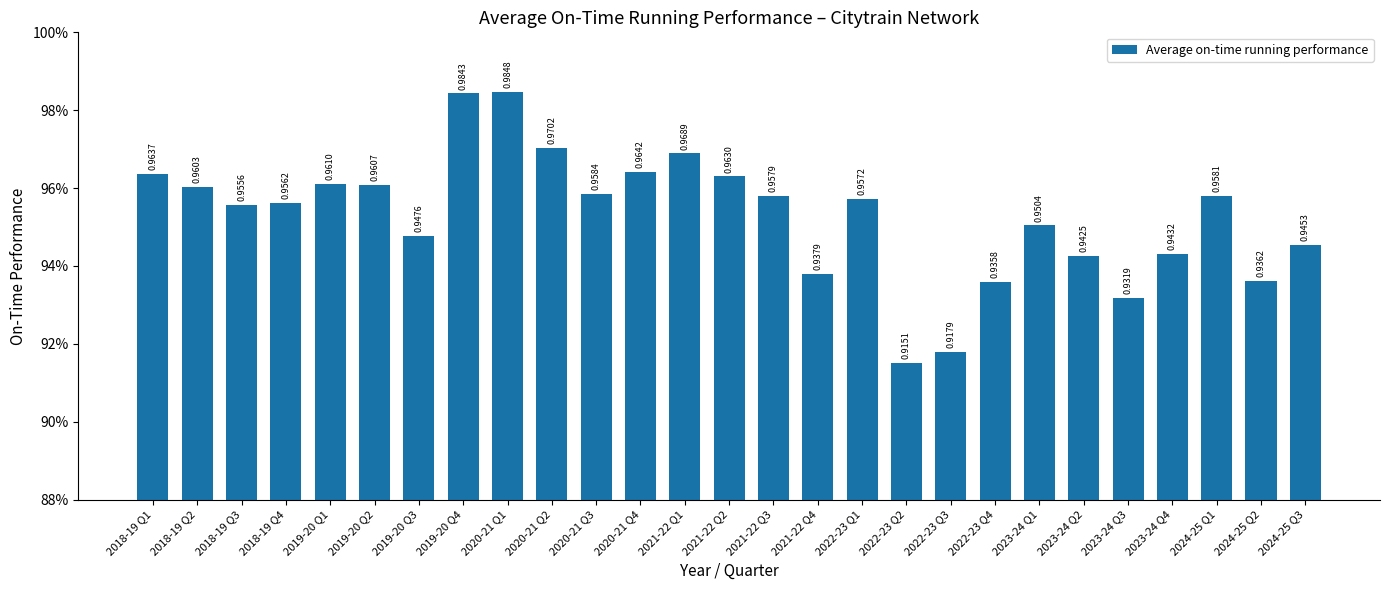

The value at 2022-23 Q2 is 0.9. True or false?

True